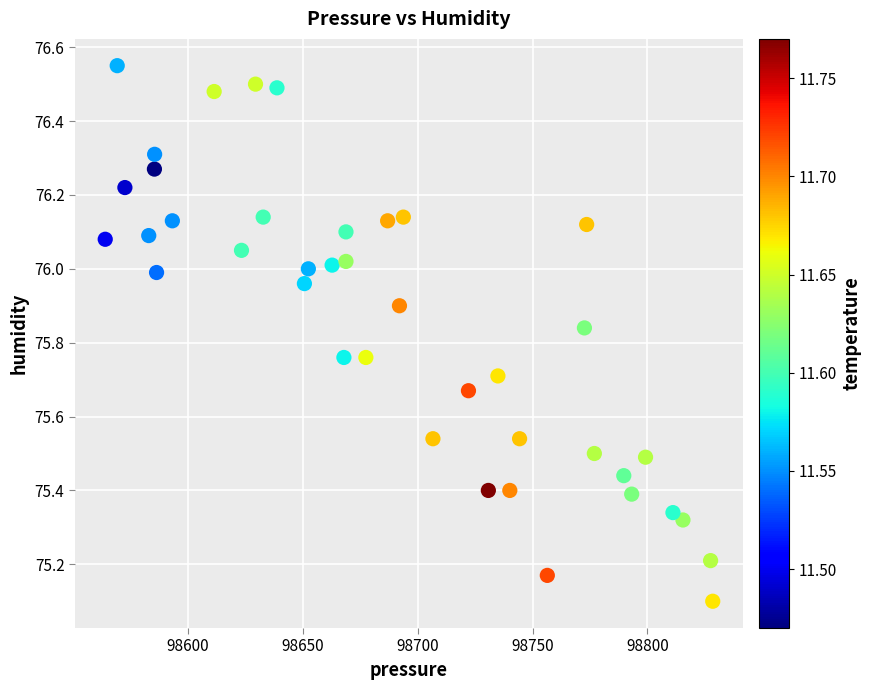

What is the range of X values (max minus min)?

264.4